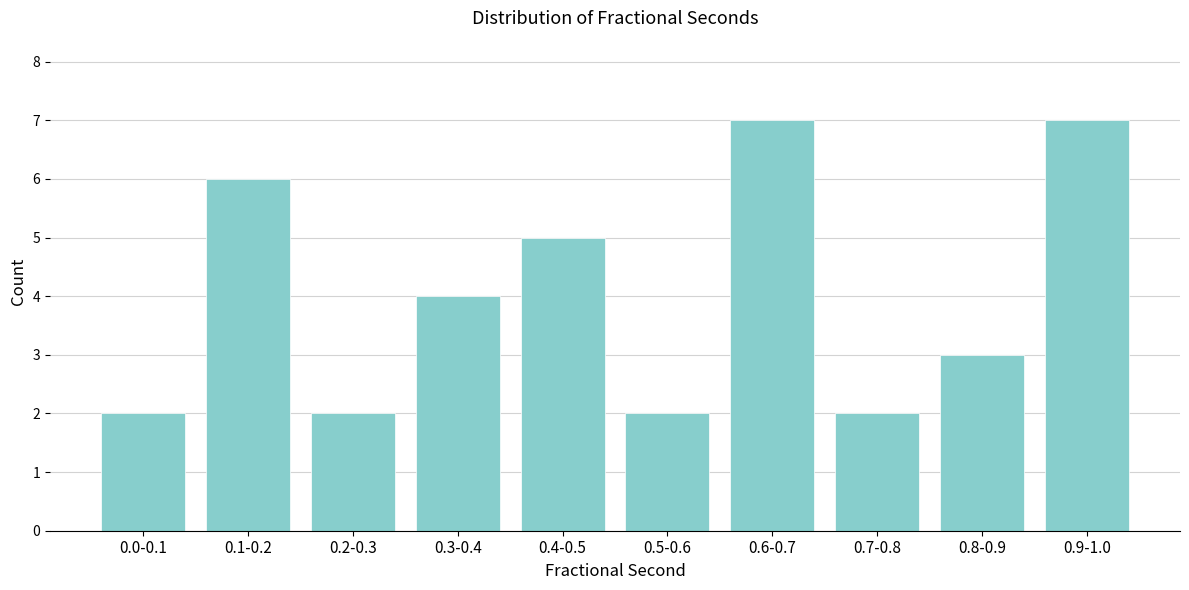

Reading right to left, list all the values displayed in this chart.

7	3	2	7	2	5	4	2	6	2